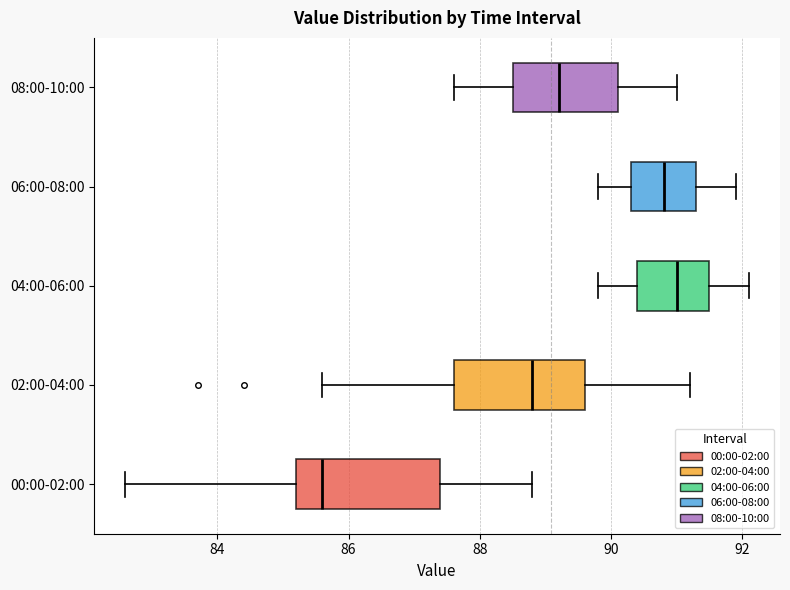

Which box is the widest, from its left edge to its right edge?

00:00-02:00